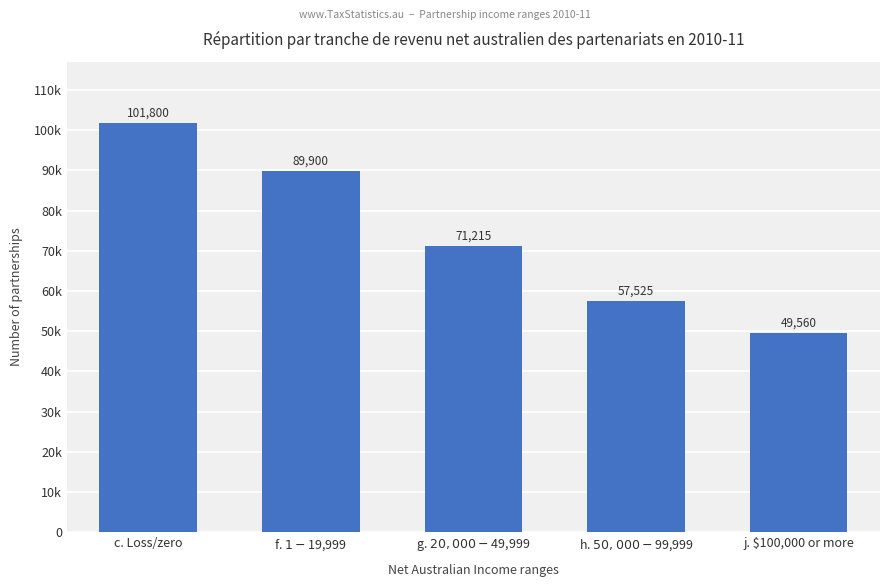

What is the difference between the values at f. $1 - $19,999 and j. $100,000 or more?

40340